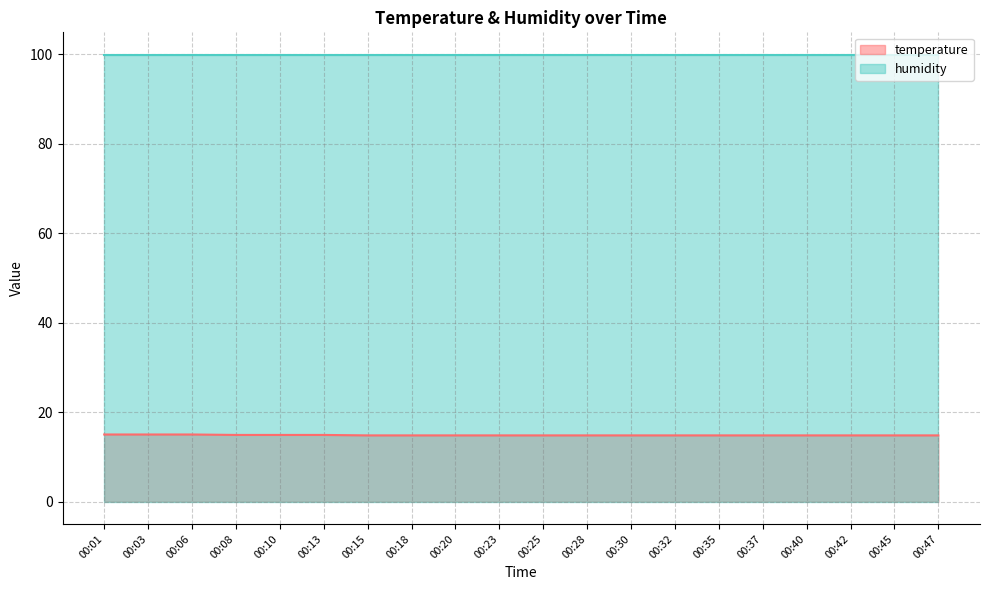

What is the difference between the values at 00:08 and 00:35?

0.1